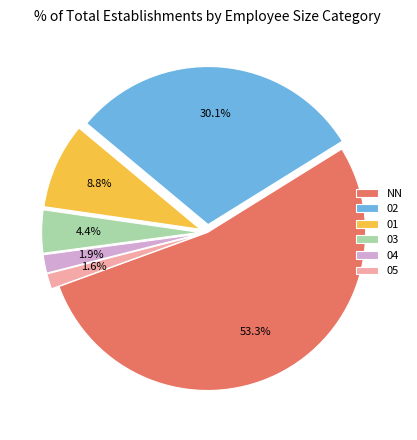

How many slices are in this pie chart?

6